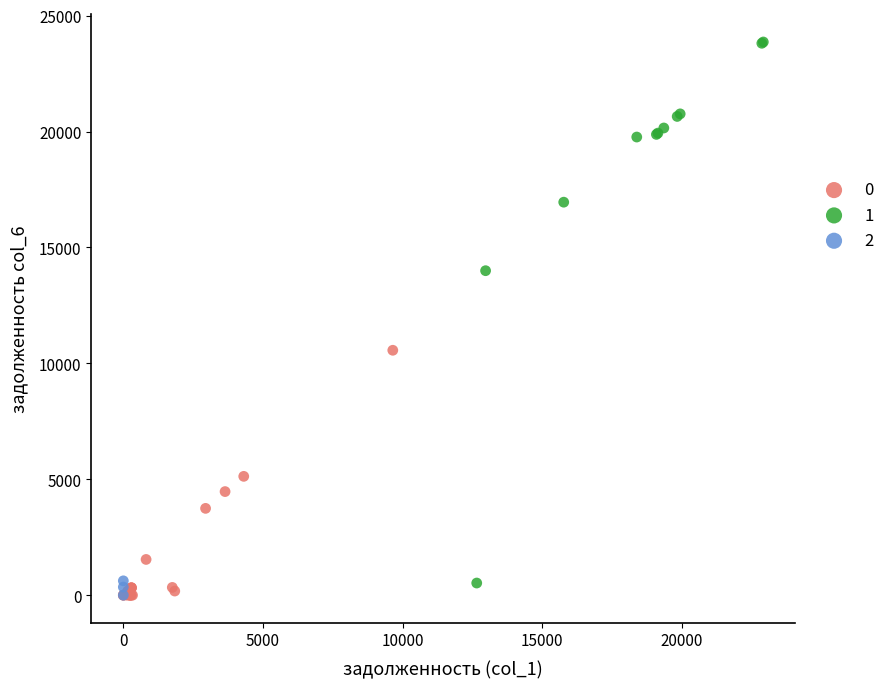

Which series has the largest Y range (max minus min)?

1